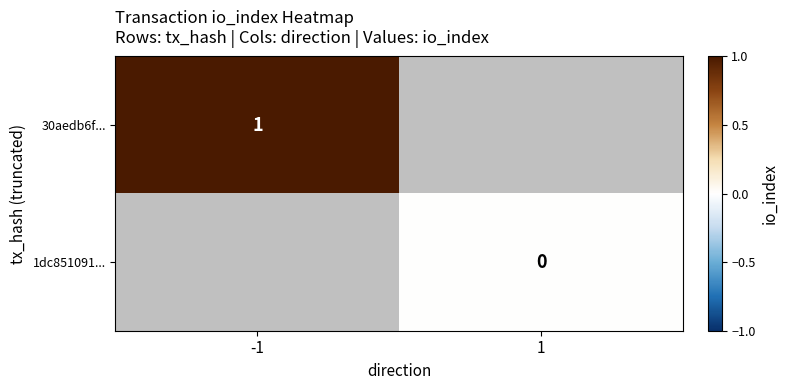

Between 1 and -1, which is larger?

-1